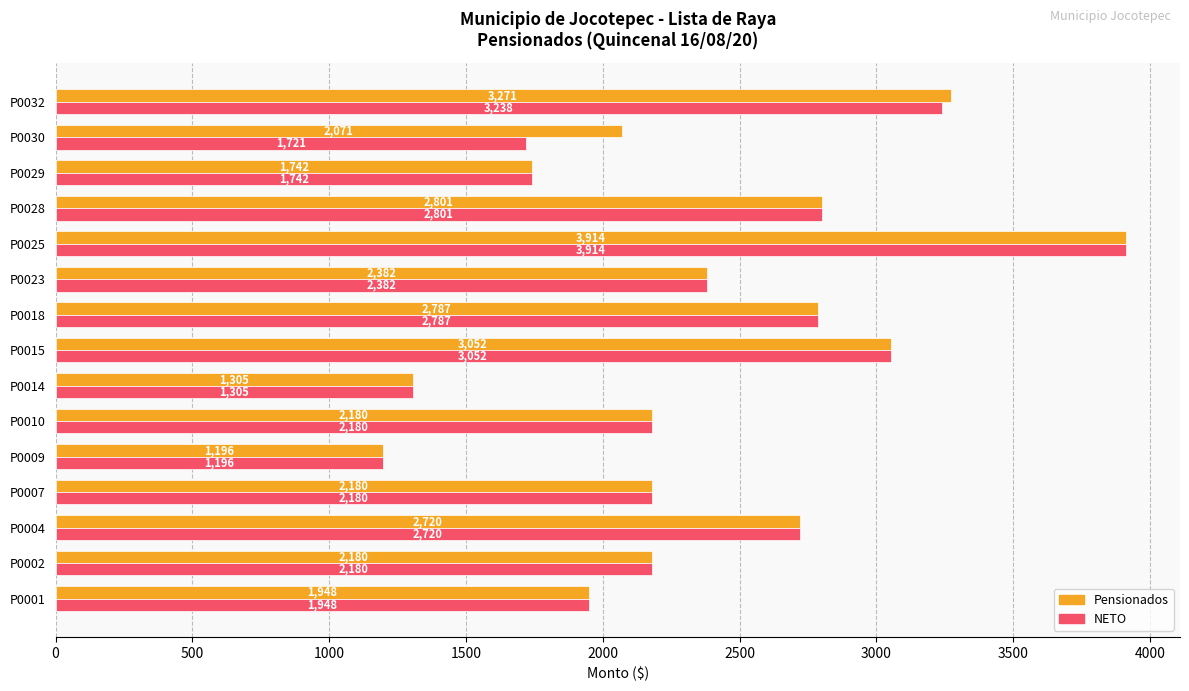

At which label does NETO reach its minimum?

P0009